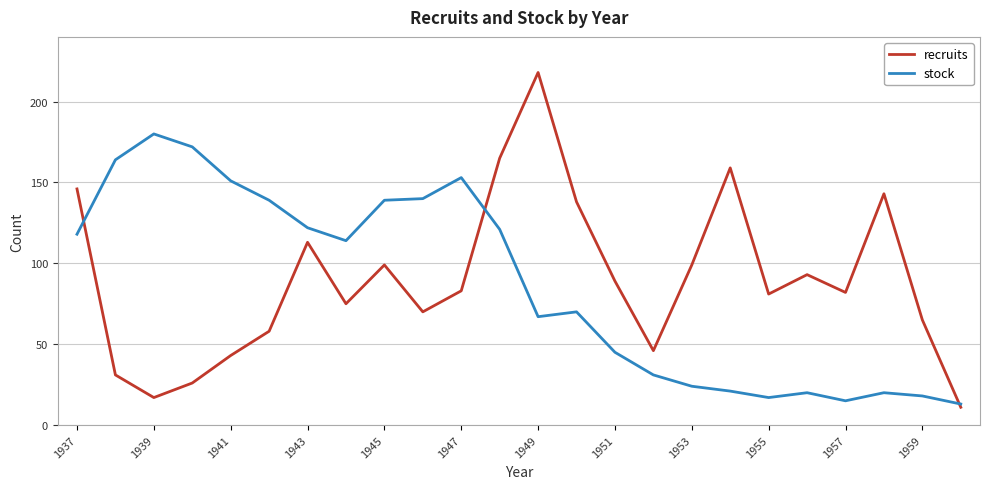

Which series has the largest total across all categories?

recruits